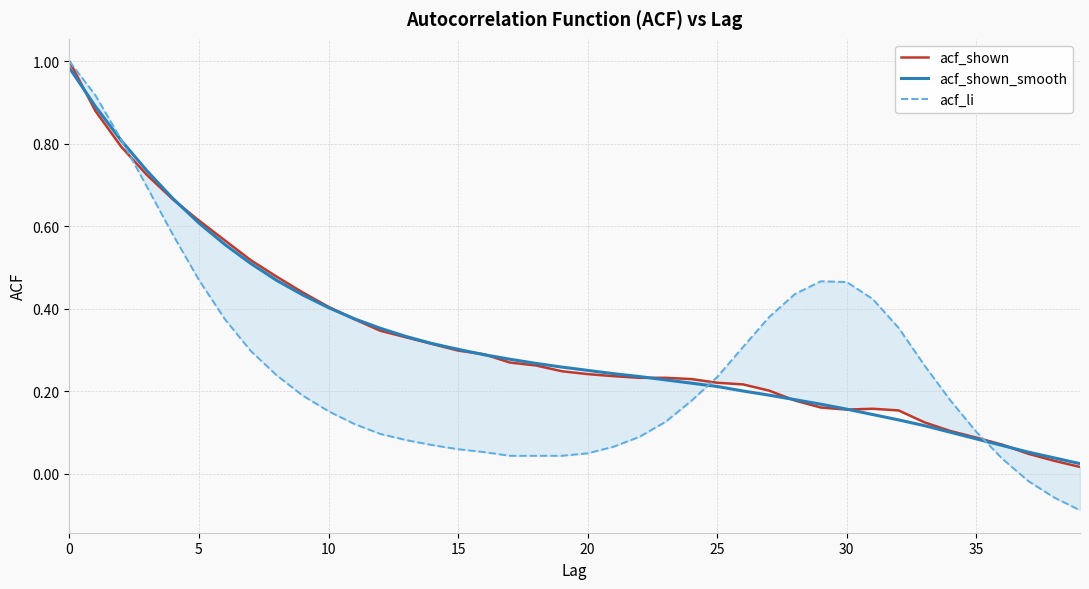

After their last crossing, which series has the higher values: acf_li or acf_shown?

acf_shown